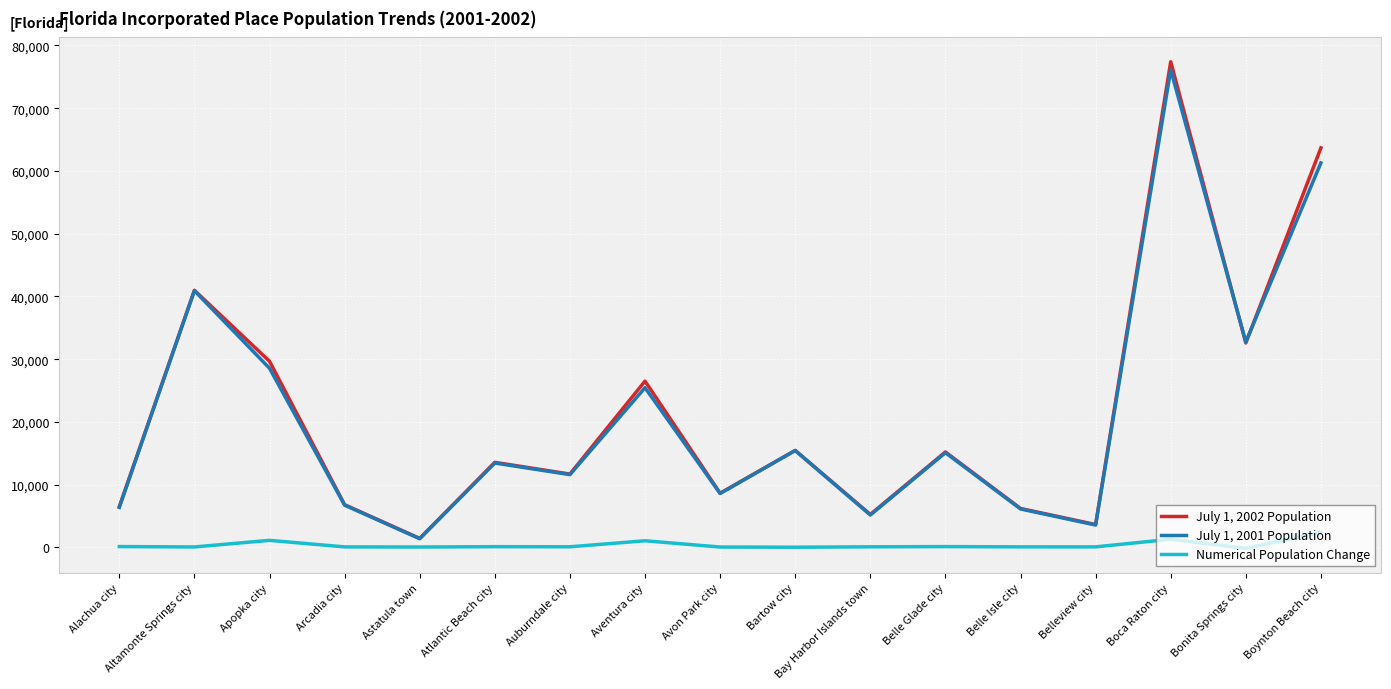

At which label does July 1, 2001 Population first exceed 13443?

Altamonte Springs city